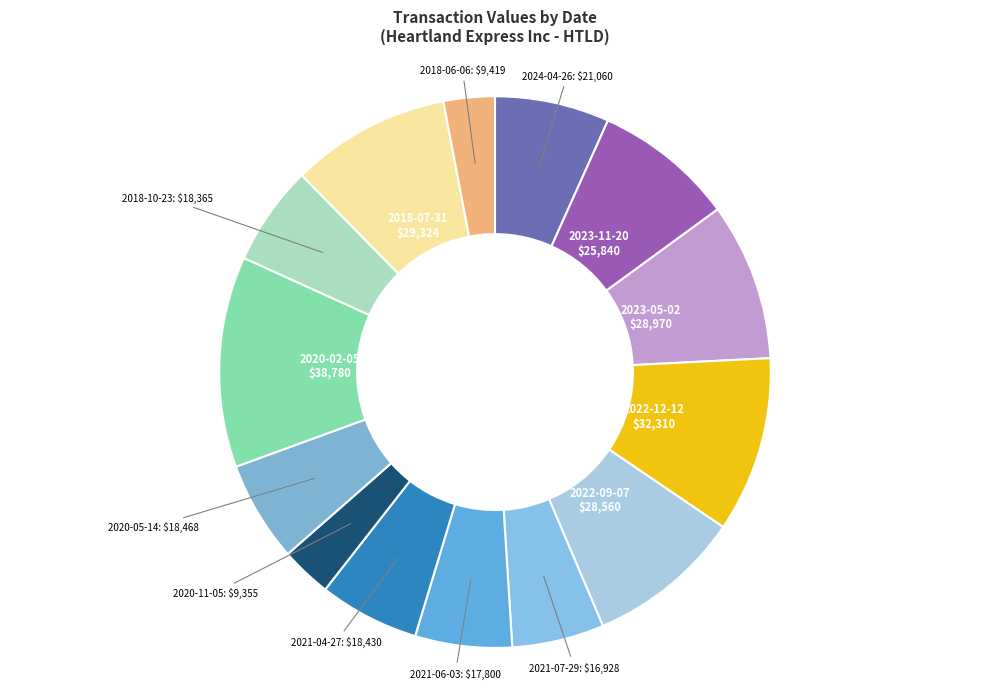

Approximately how many times larger is the value at 2020-11-05 compared to 2018-06-06?

1.0